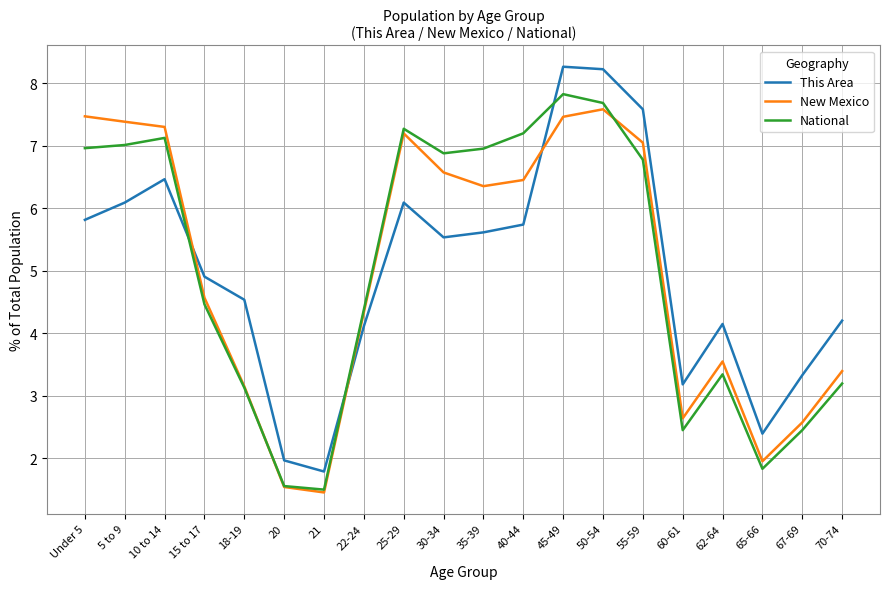

The National series shows 7.7 at 50-54. True or false?

True